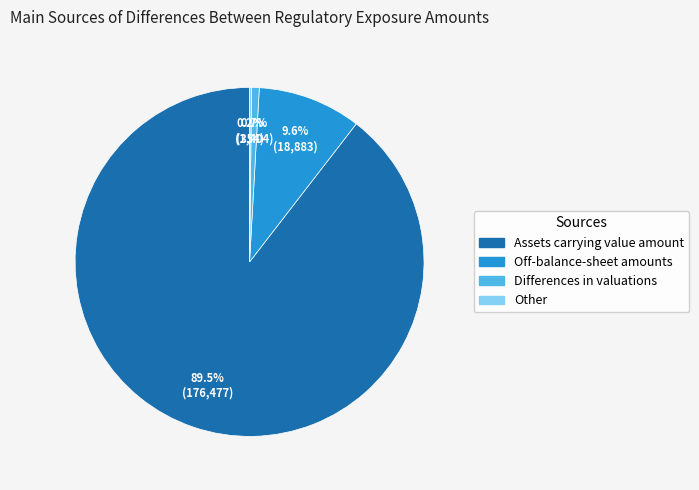

Is there any slice that represents more than half of the pie?

Yes